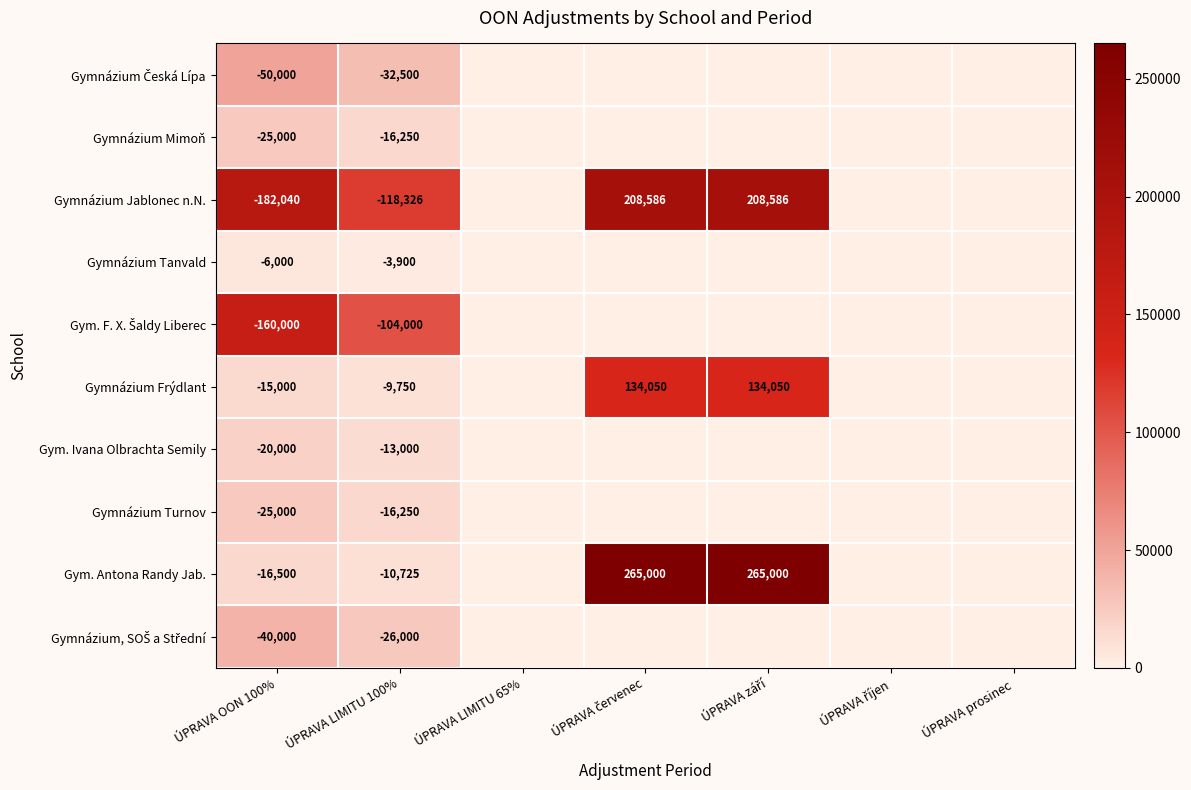

The value of Gymnázium Jablonec n.N. at ÚPRAVA LIMITU 100% is -194210. True or false?

False